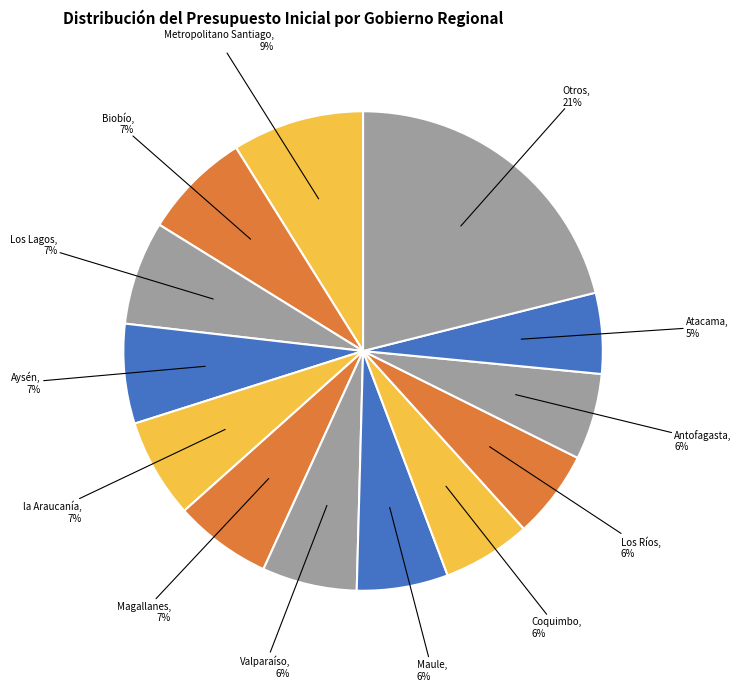

To the nearest percent, what is the difference between the Biobío, 7% and Metropolitano Santiago, 9% slice percentages?

2%